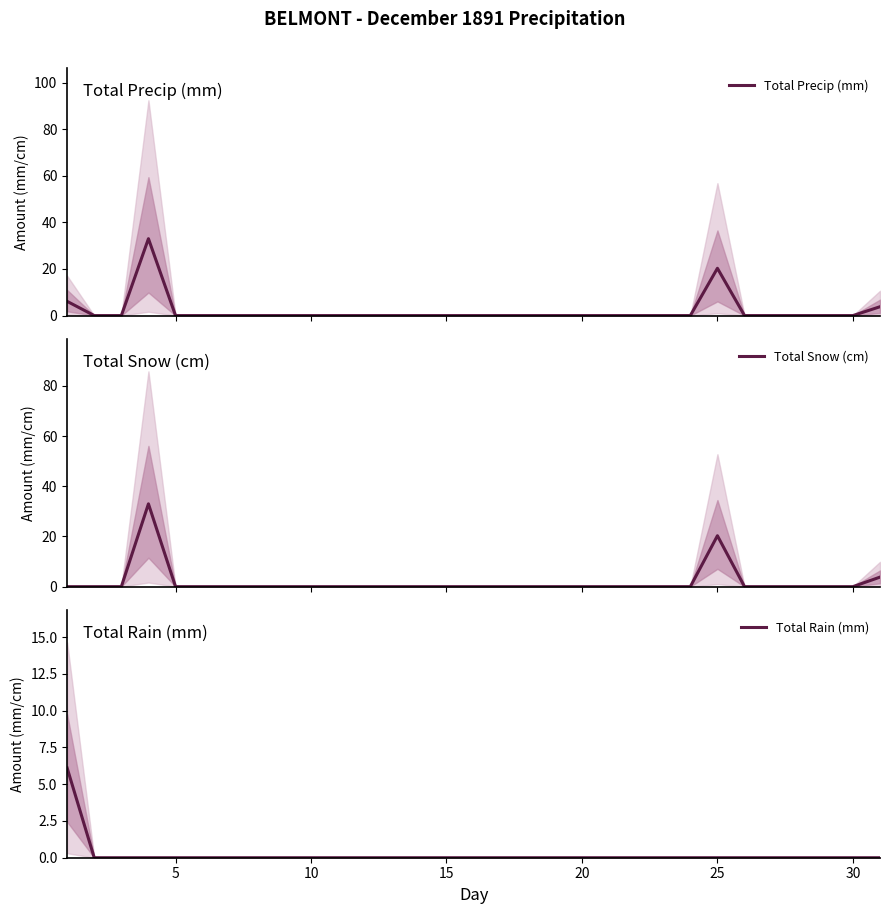

What is the maximum value for Total Precip (mm)?

33.0